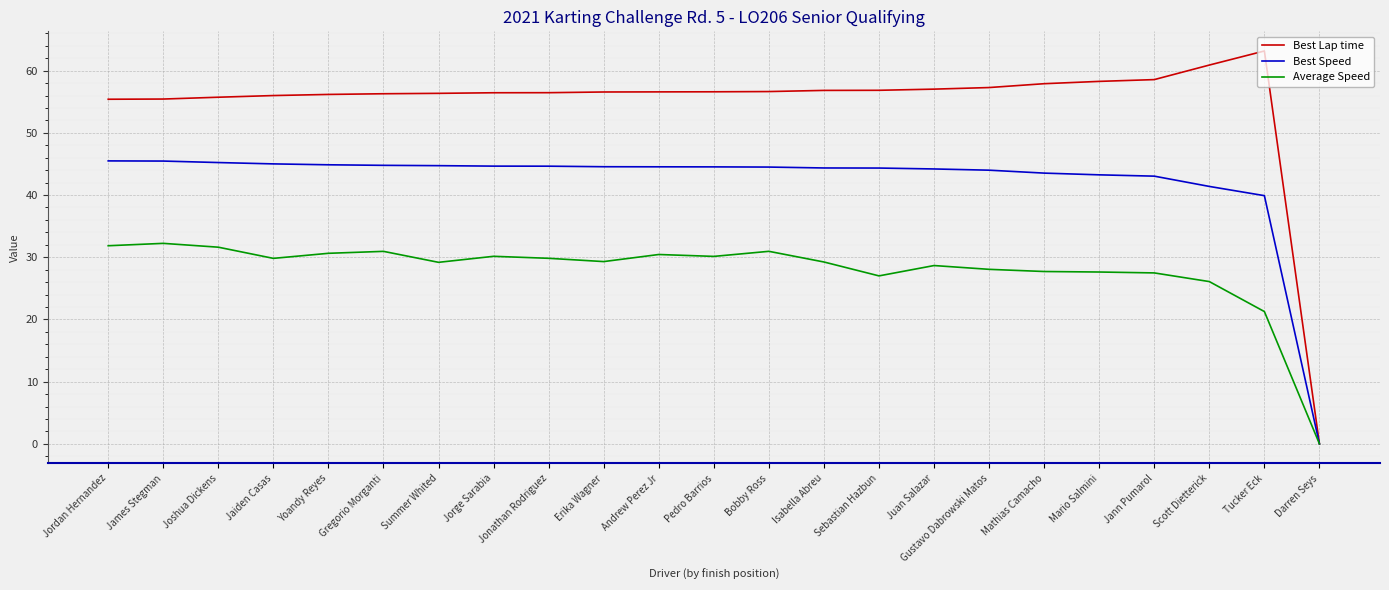

What is the difference between the highest and lowest values at Jaiden Casas?

26.2